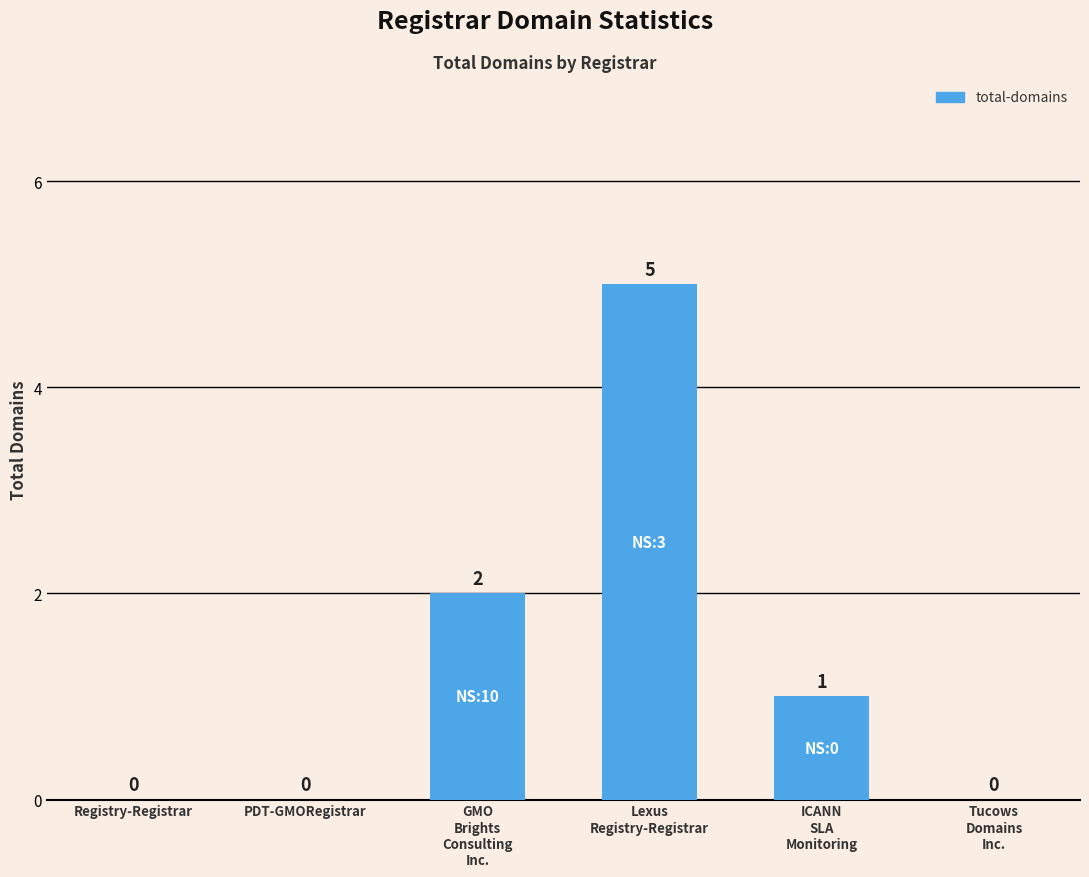

What is the sum of the values at PDT-GMORegistrar and ICANN
SLA
Monitoring?

1